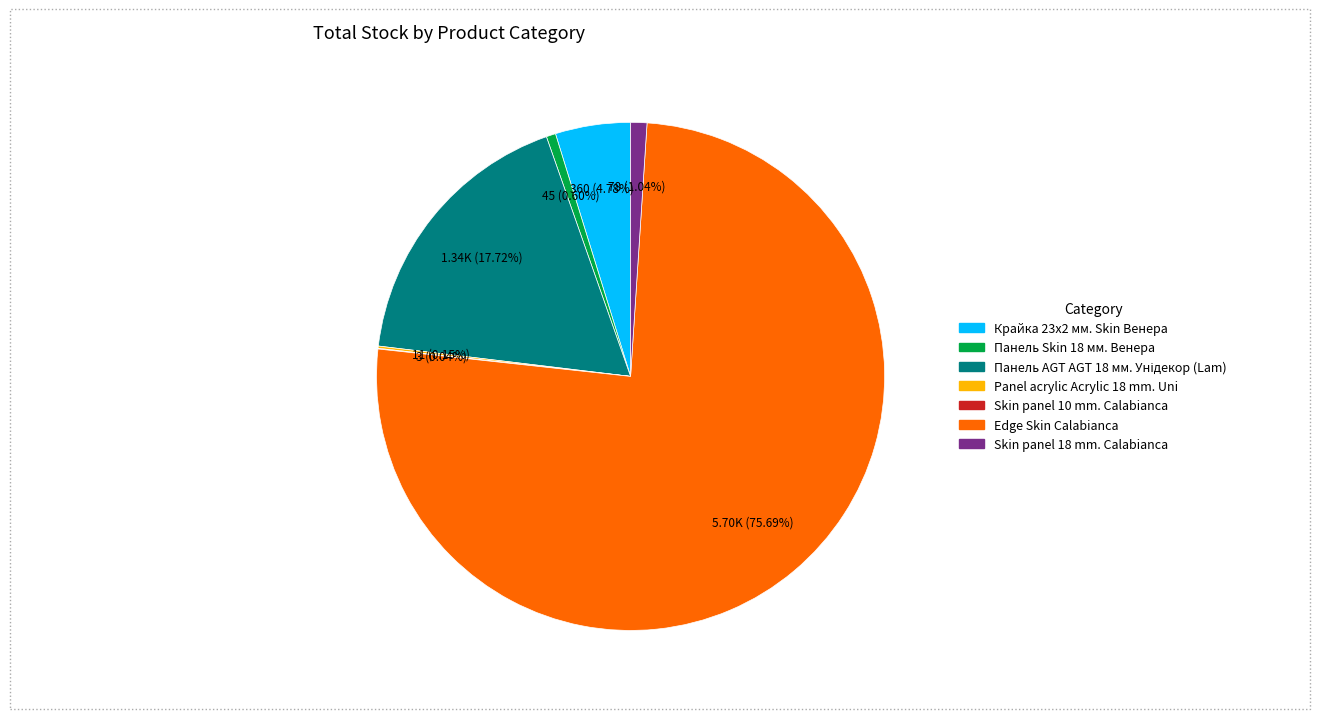

Which slice is the largest?

Edge Skin Calabianca